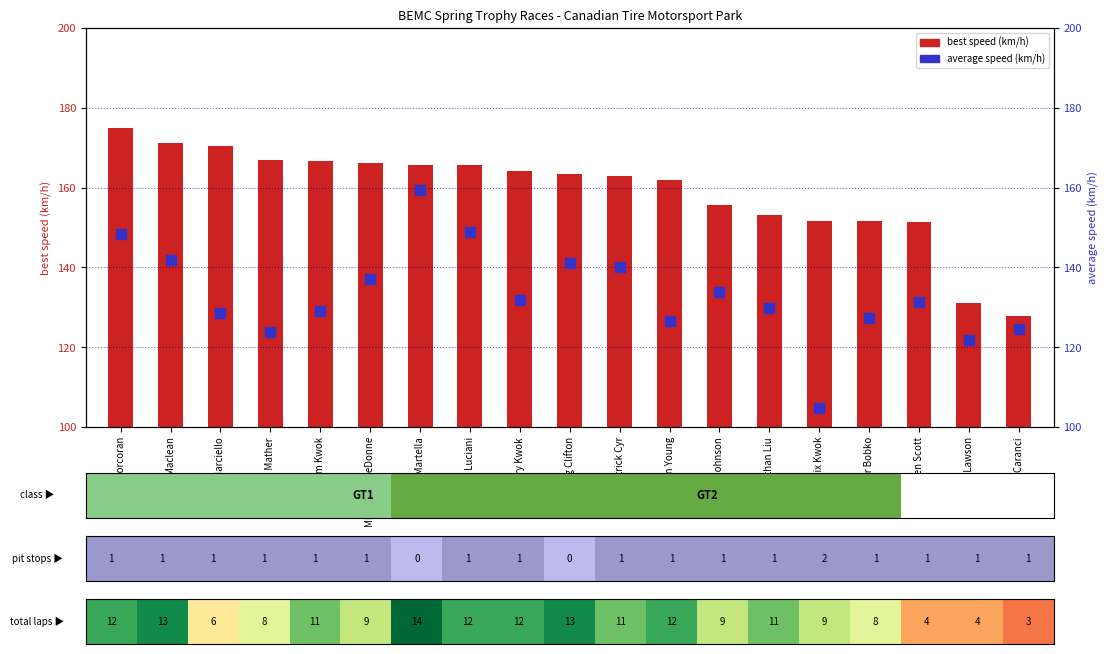

The average speed (km/h) series shows 148.3 at Dan Corcoran. True or false?

True